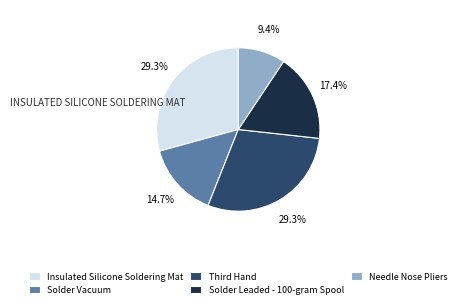

How many segments does this pie chart have?

5